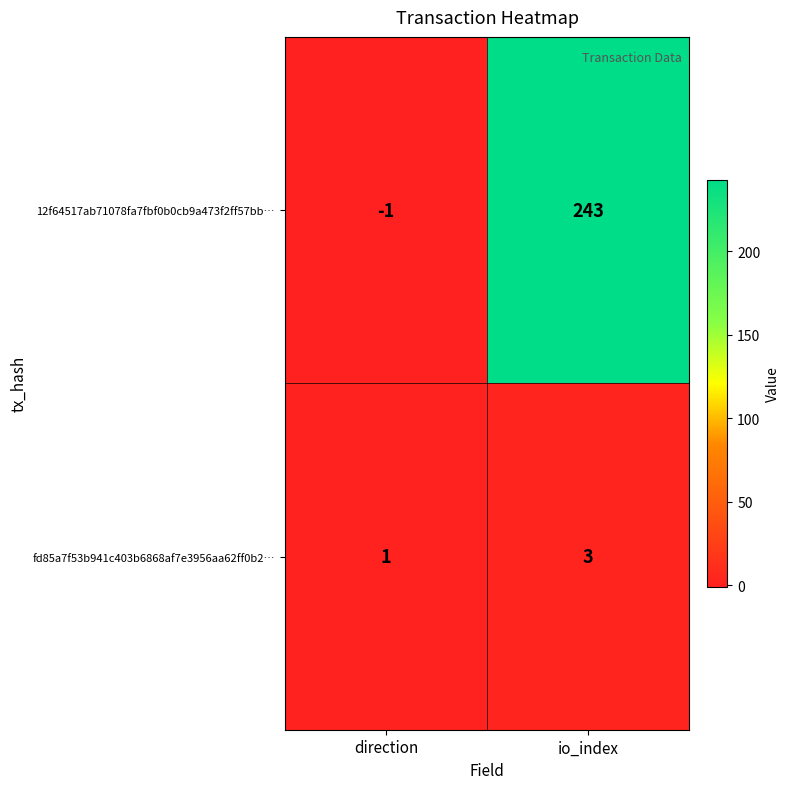

Where is fd85a7f53b941c403b6868af7e3956aa62ff0b2… nearest to the value 2?

direction